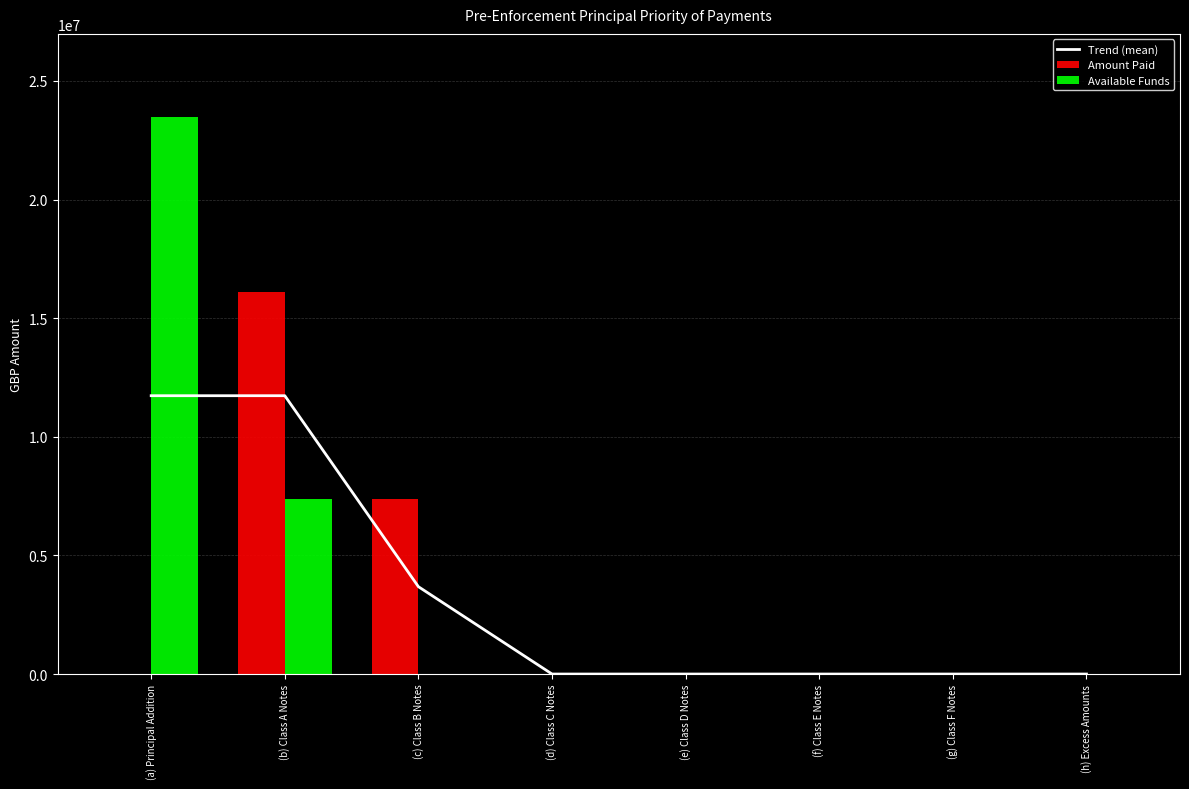

Rank the categories by Available Funds value from lowest to highest.

(c) Class B Notes, (d) Class C Notes, (e) Class D Notes, (f) Class E Notes, (g) Class F Notes, (h) Excess Amounts, (b) Class A Notes, (a) Principal Addition